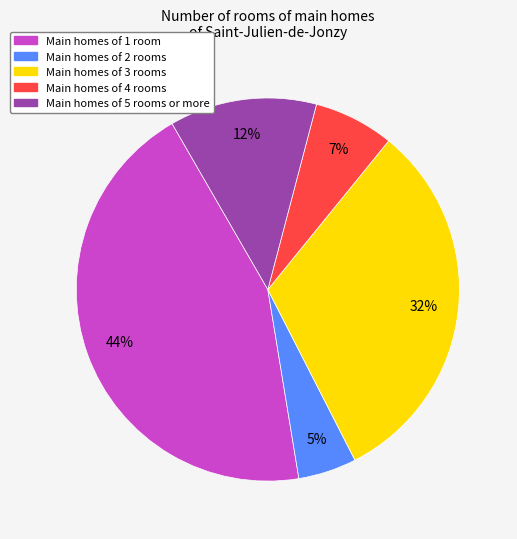

Combined, do Main homes of 4 rooms and Main homes of 2 rooms account for over 50%?

No